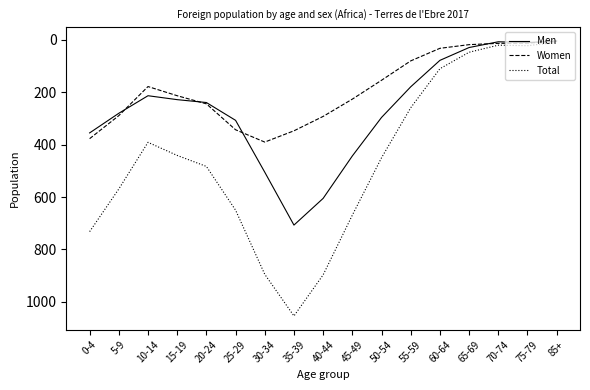

What are all the series names shown in the legend?

Men, Women, Total